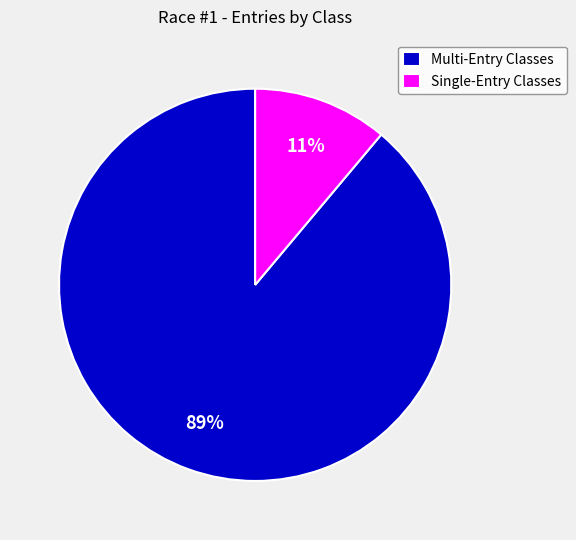

Is there any slice that represents more than half of the pie?

Yes